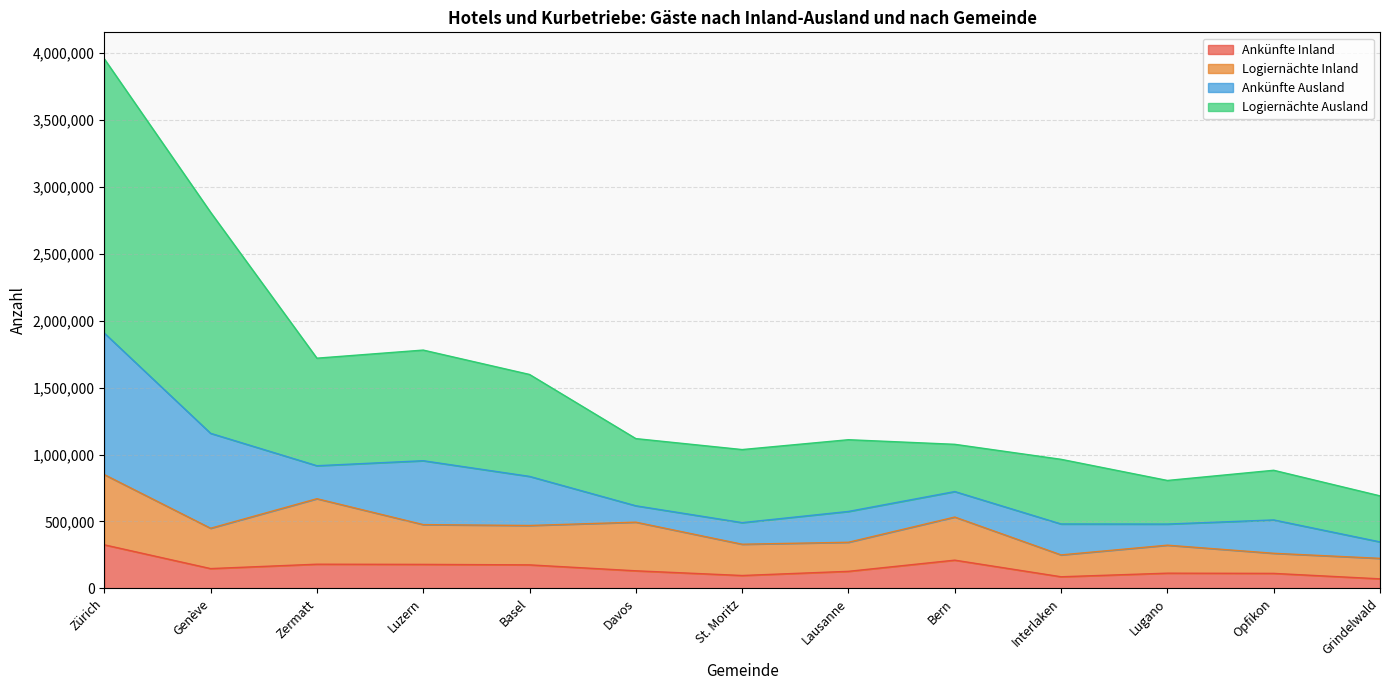

Does the chart display data point markers on the line(s)?

No